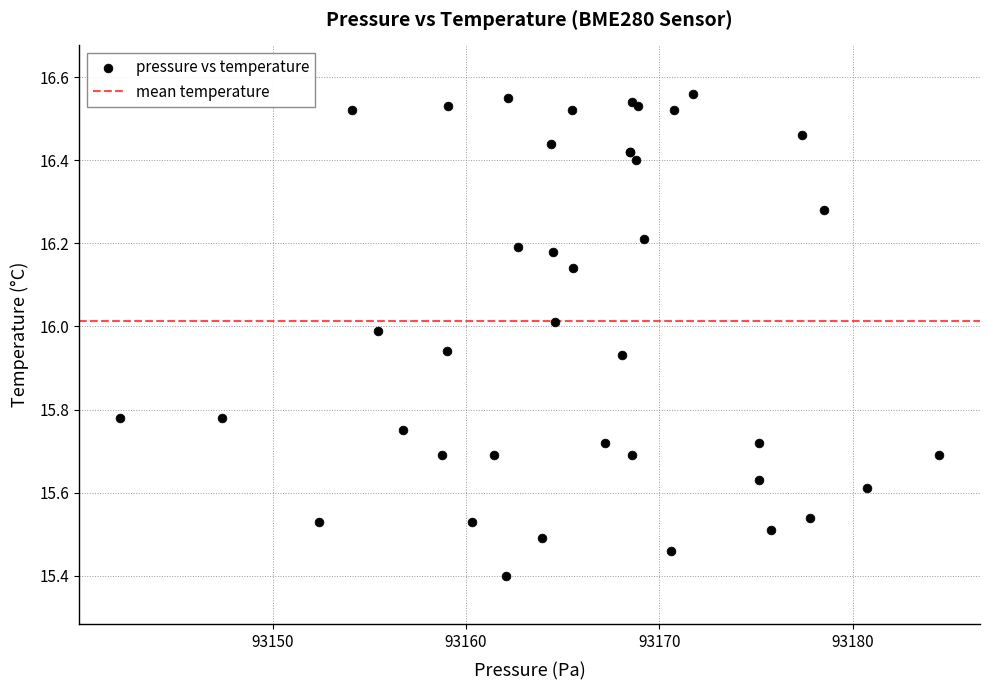

What Y value in the scatter plot is closest to 15?

15.4